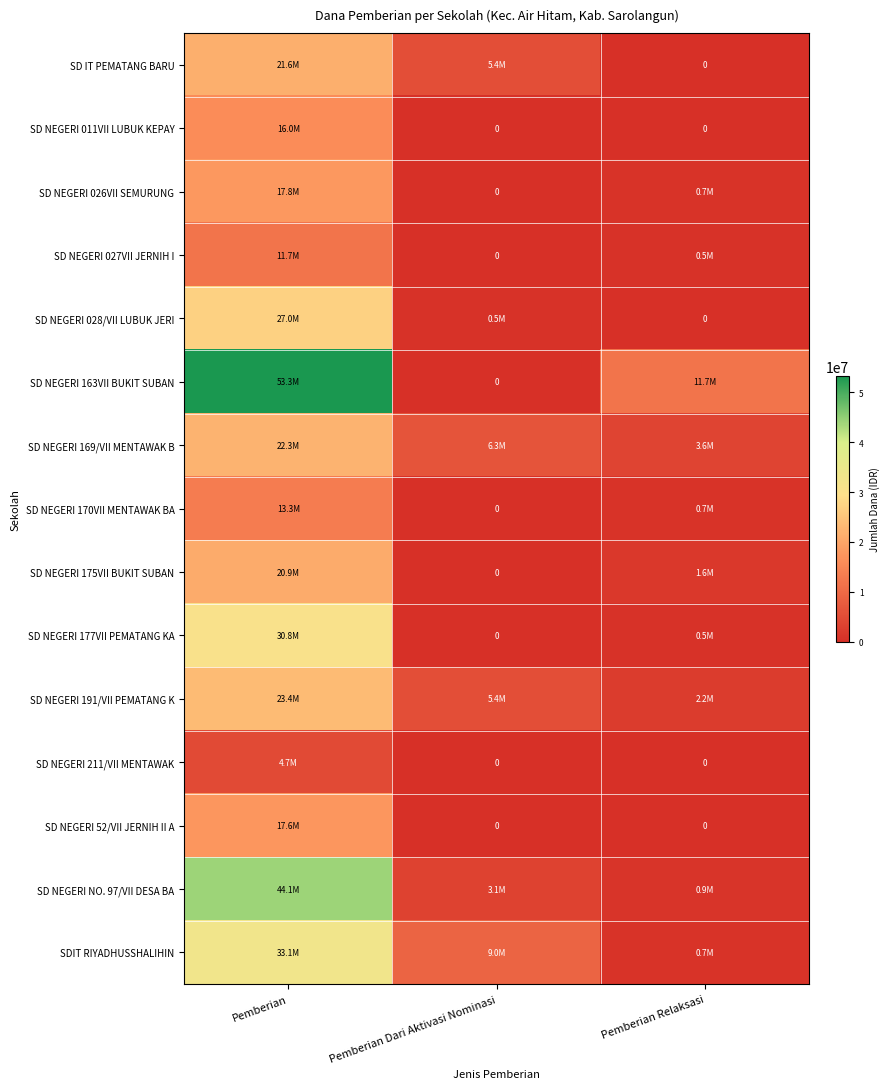

Which series has the largest range (max minus min)?

SD NEGERI 163VII BUKIT SUBAN